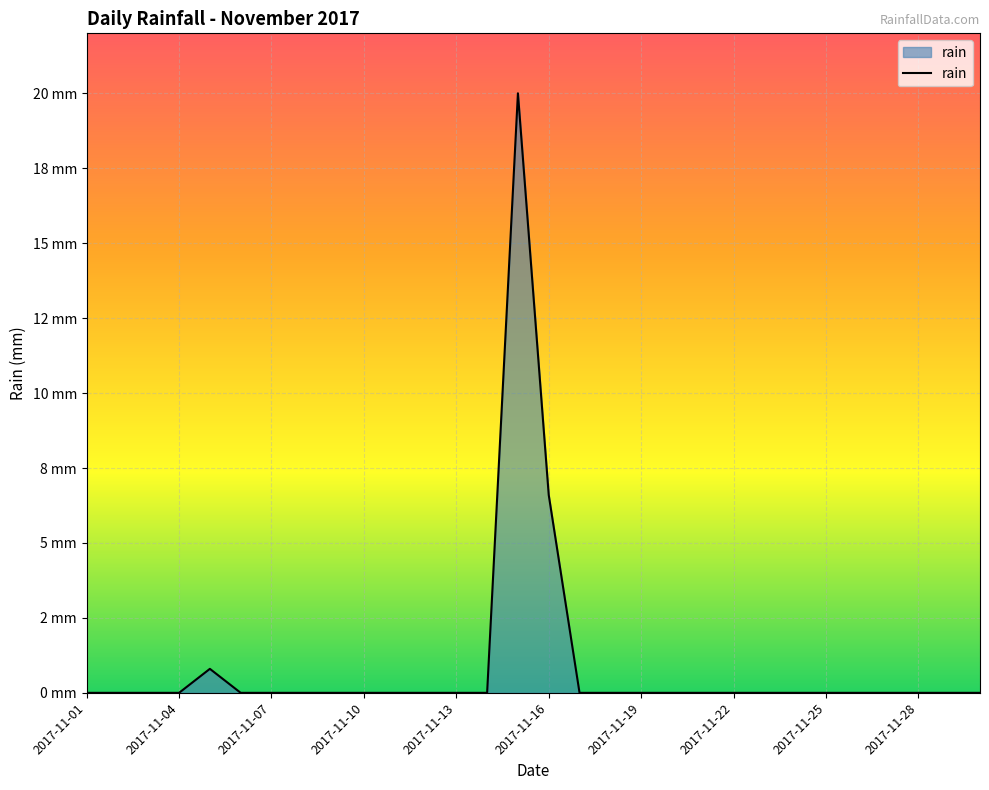

At which label is the value closest to 10?

2017-11-16